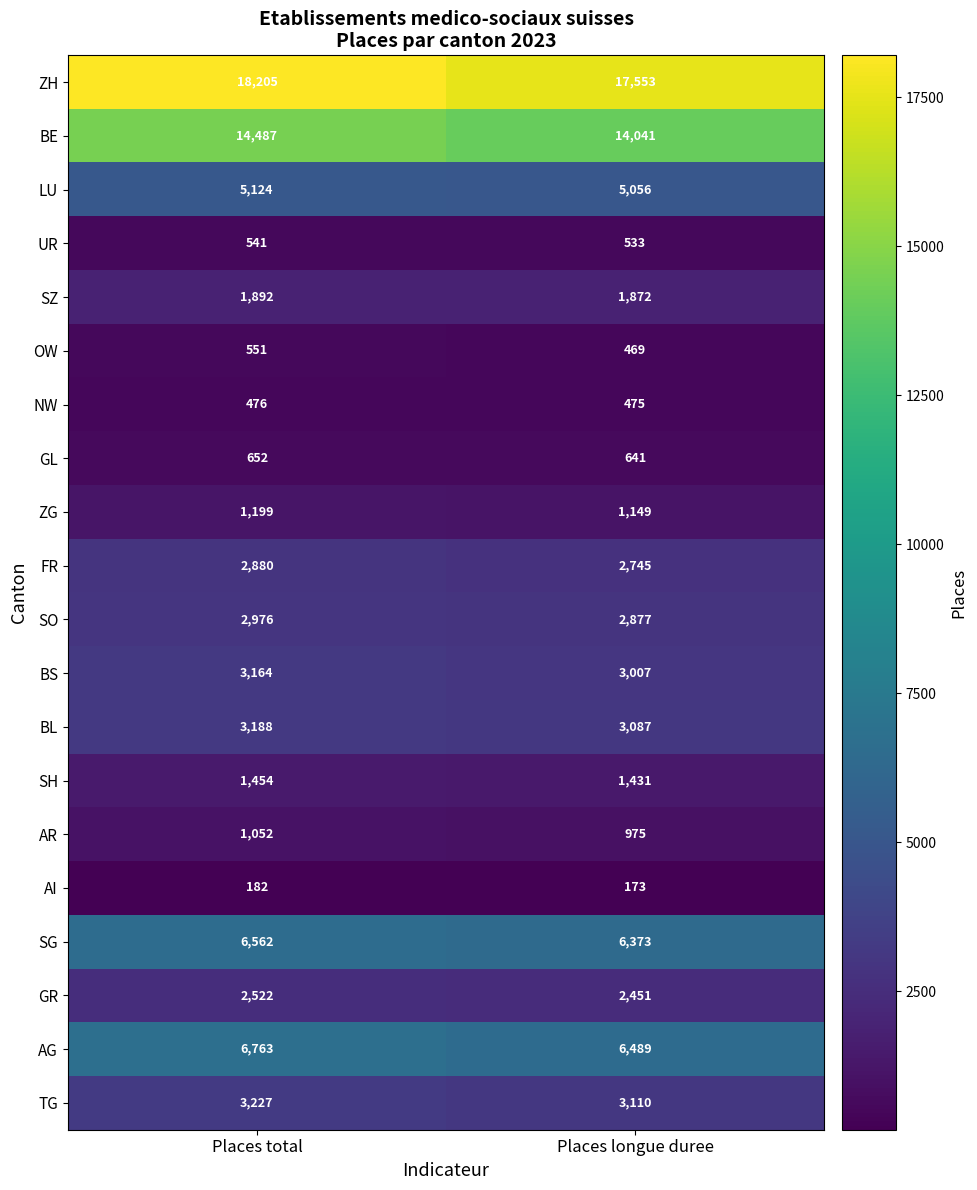

What is the difference between the BE values at Places total and Places longue duree?

446